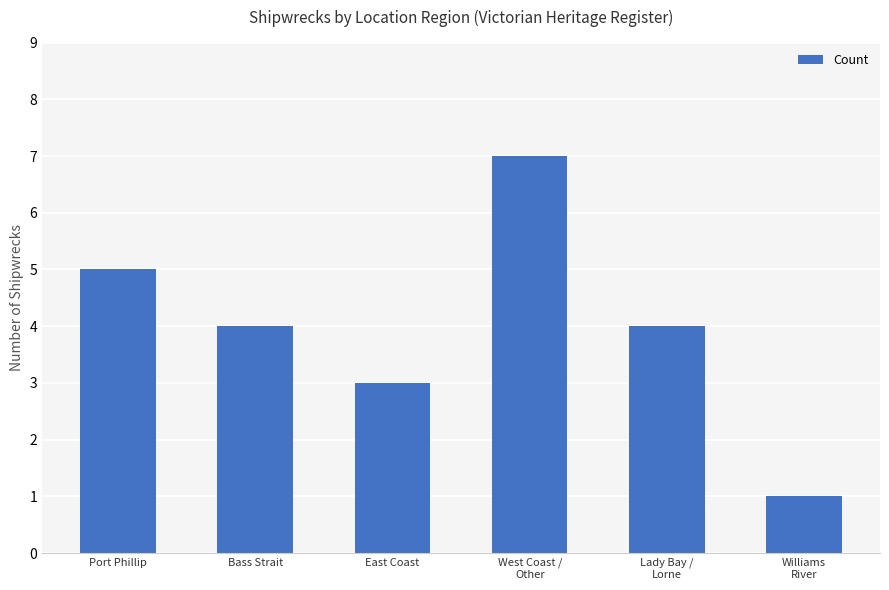

What is the value of the 3rd bar from the left?

3